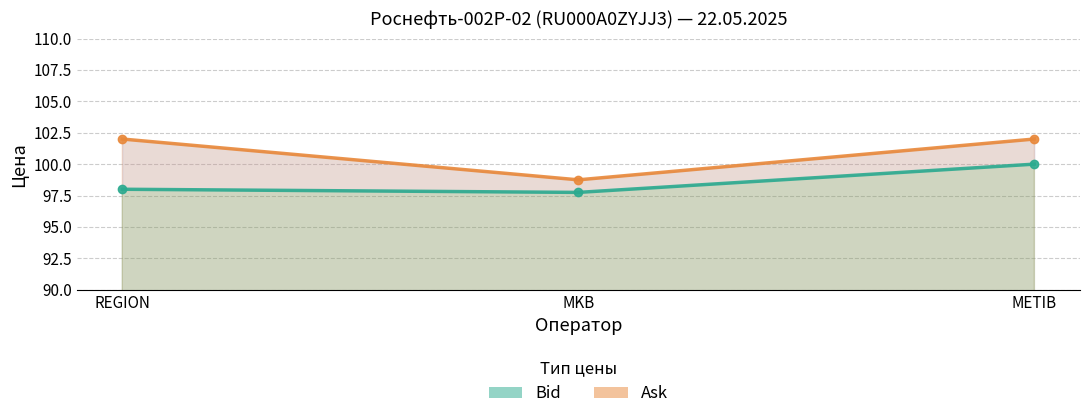

What position from the right is METIB?

1